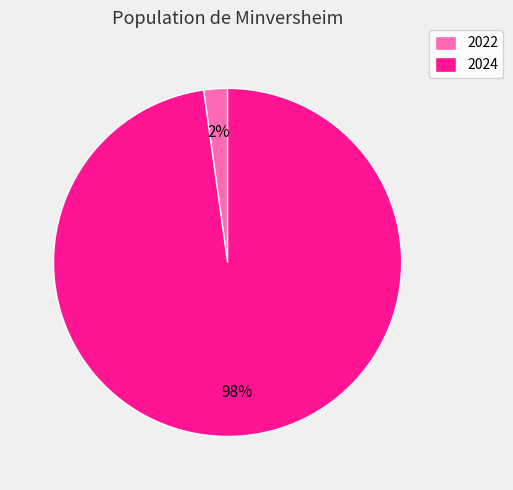

Between 2022 and 2024, which is larger?

2024